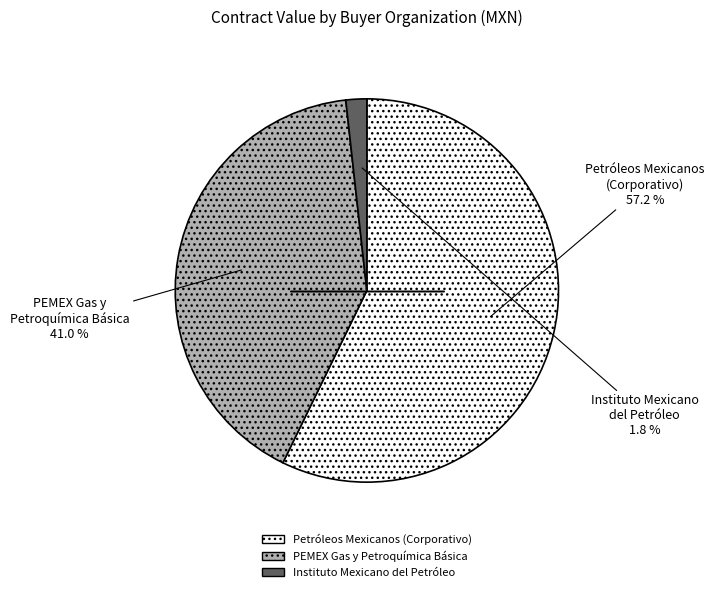

How much of the chart is everything except Instituto Mexicano del Petróleo?

98.2%